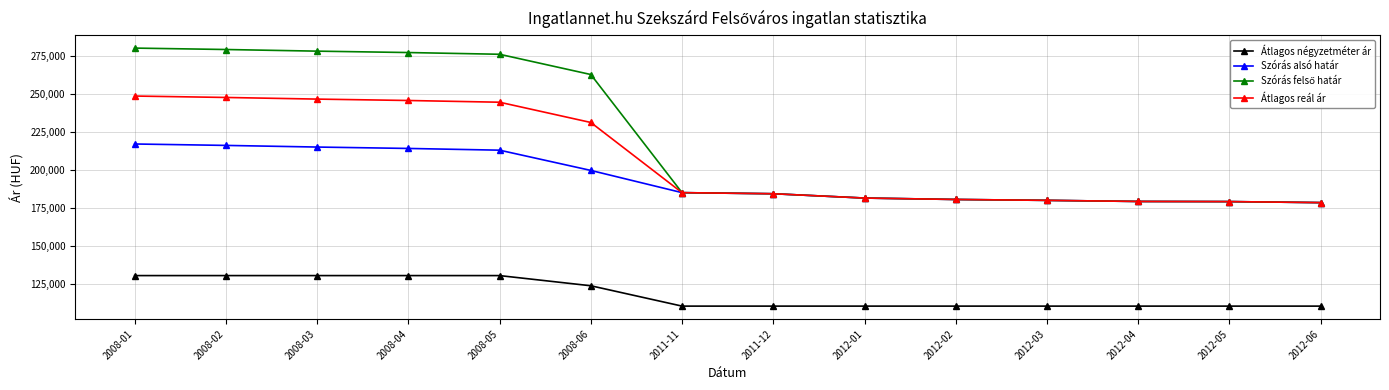

What is the total value across all series at 2011-12?

663998